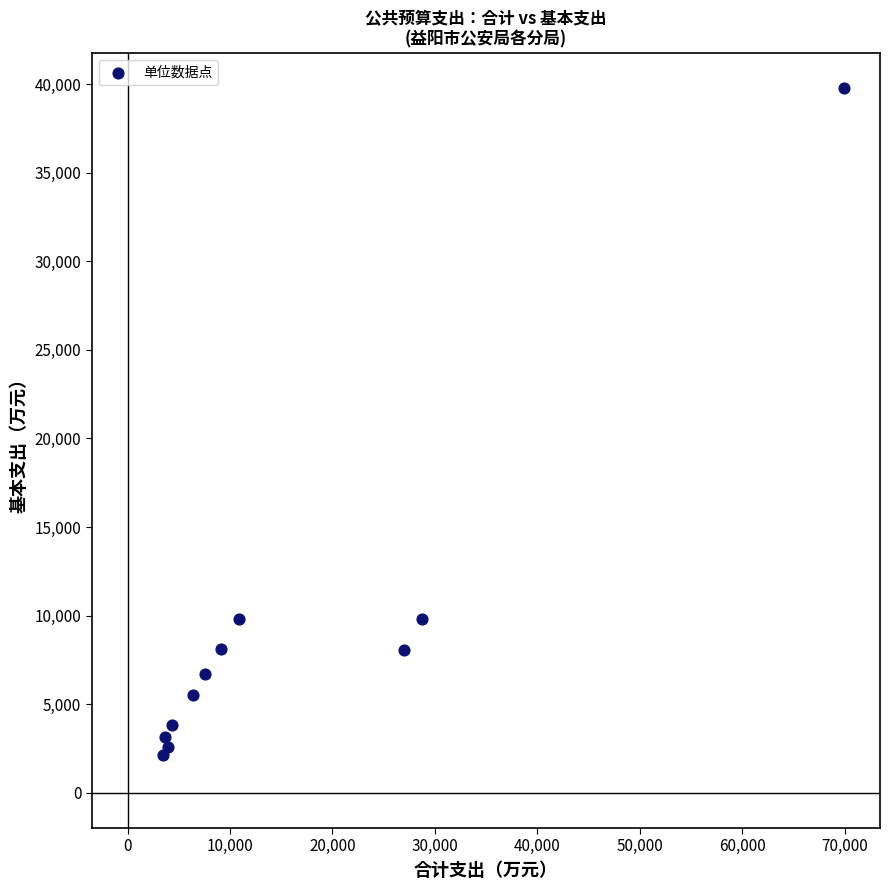

What is the range of X values (max minus min)?

66484.4